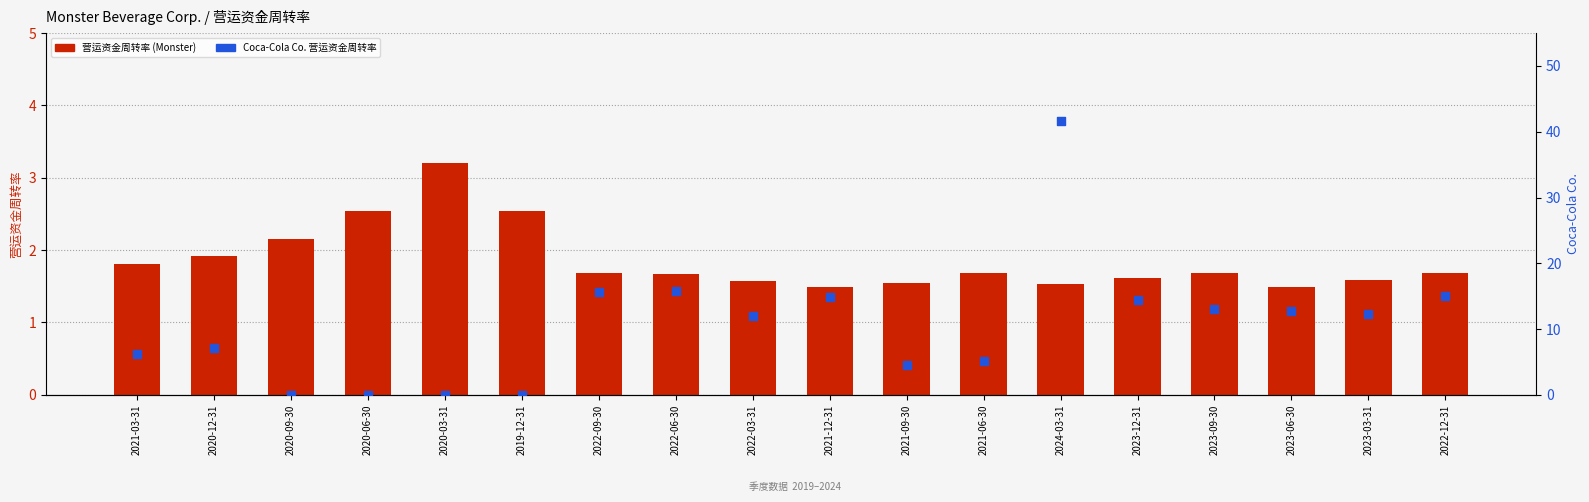

Which series contains the highest Y value?

Coca-Cola Co.